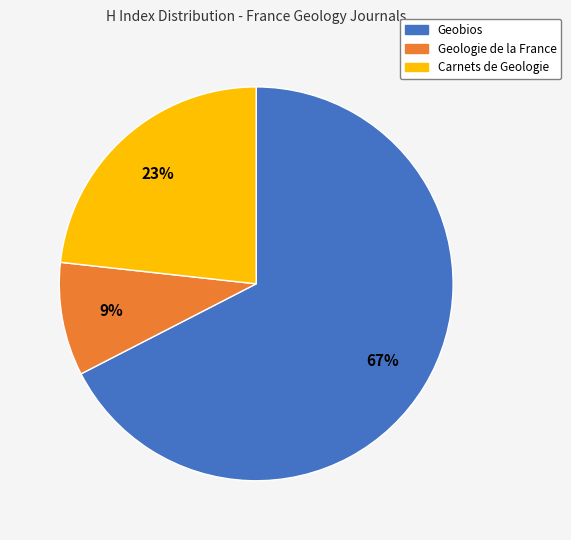

The Geobios slice represents 67% of the pie. True or false?

True